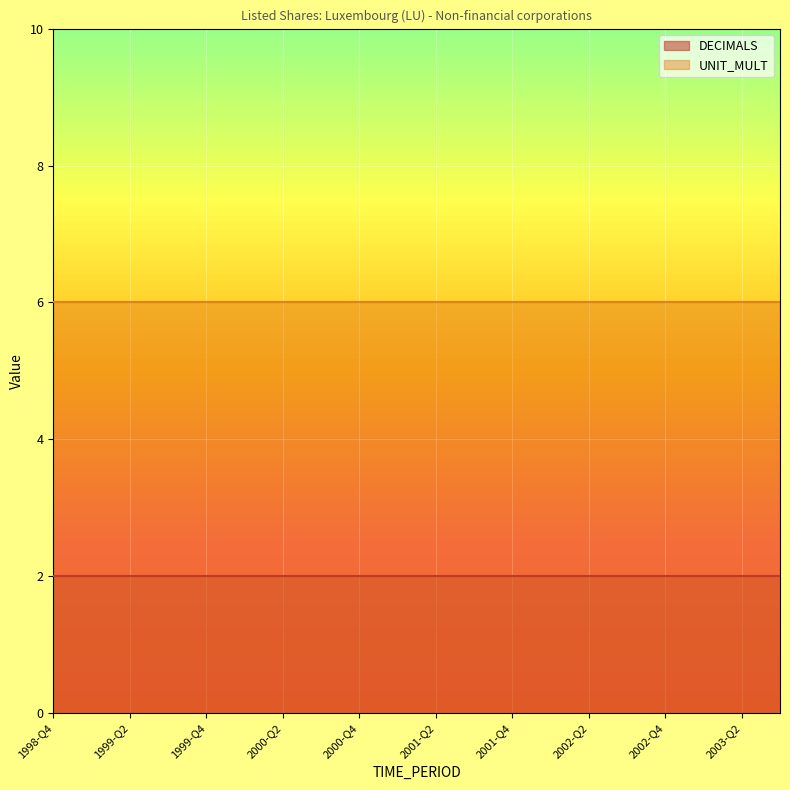

True or false: DECIMALS has more than 1 interior local peaks.

False